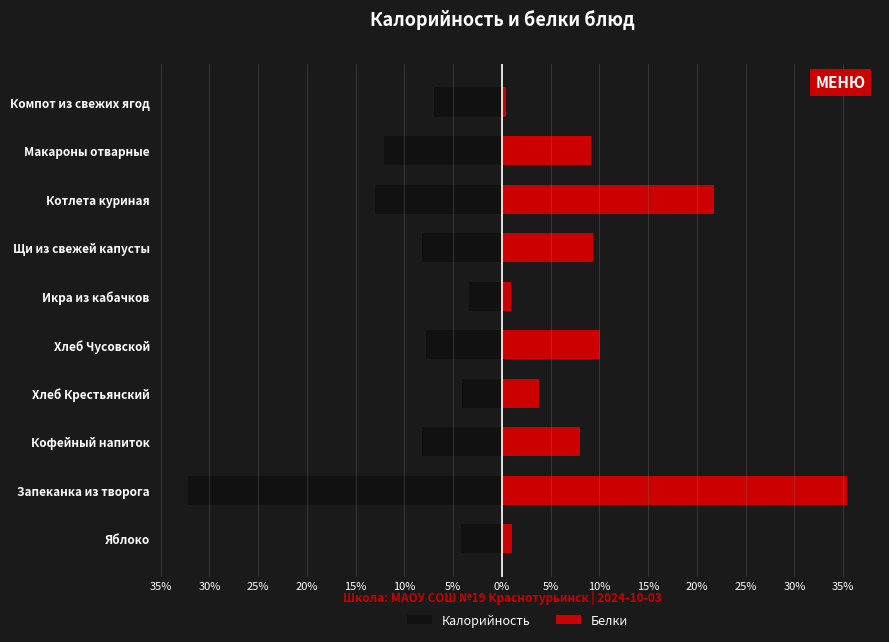

At how many categories does at least one series exceed 9?

5